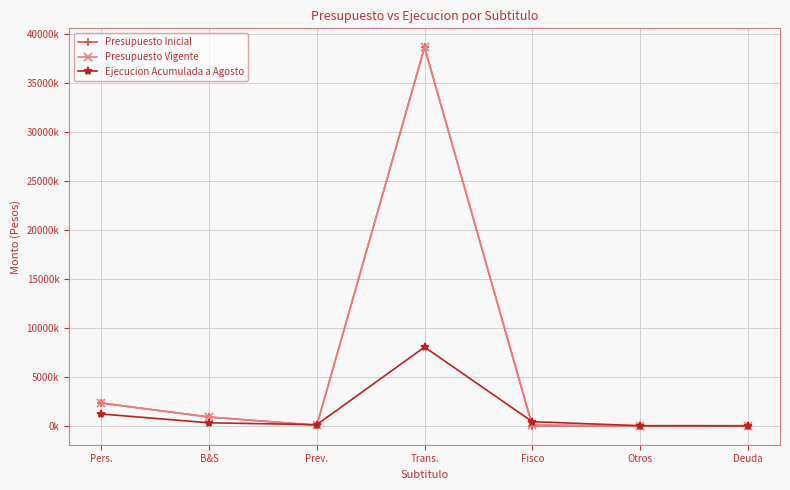

What is the difference between the Ejecucion Acumulada a Agosto values at Deuda and Prev.?

115129